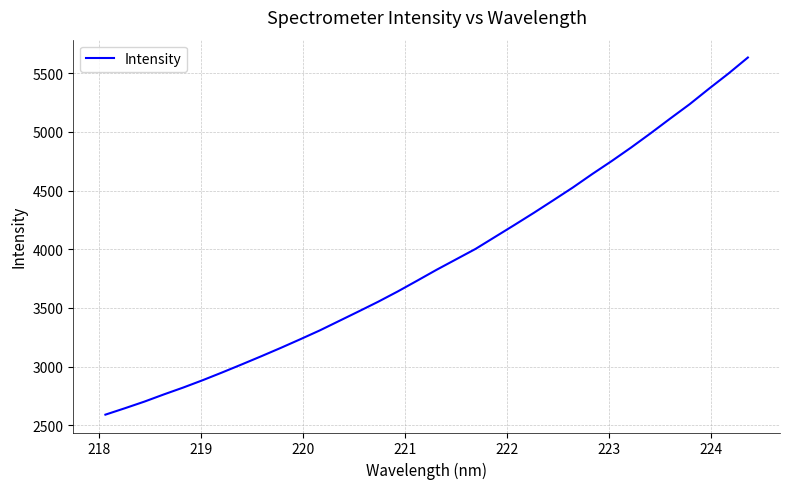

True or false: the data has more than 0 interior local peaks.

False